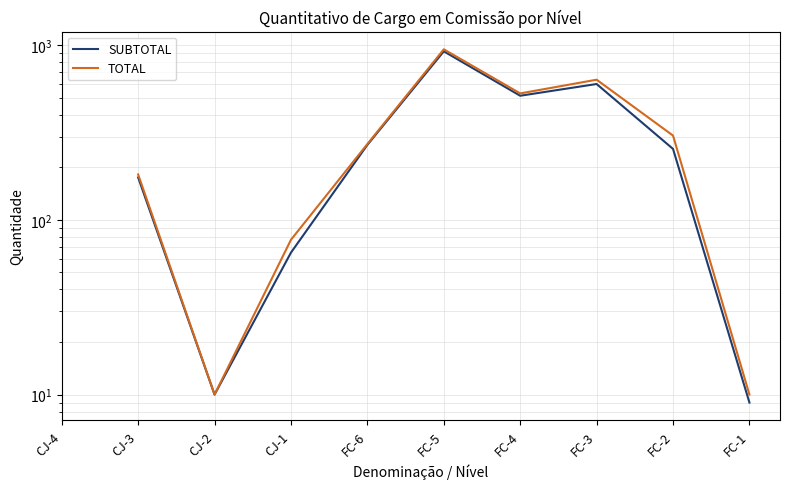

True or false: SUBTOTAL and TOTAL intersect in this chart.

False